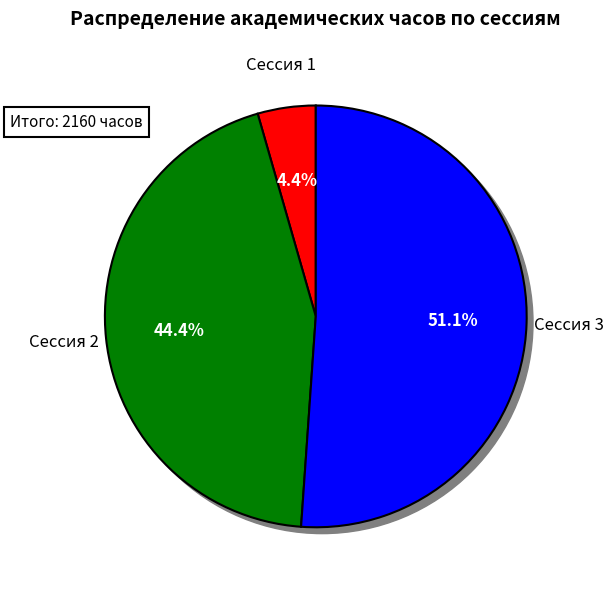

To the nearest percent, what is the difference between the Сессия 2 and Сессия 3 slice percentages?

7%